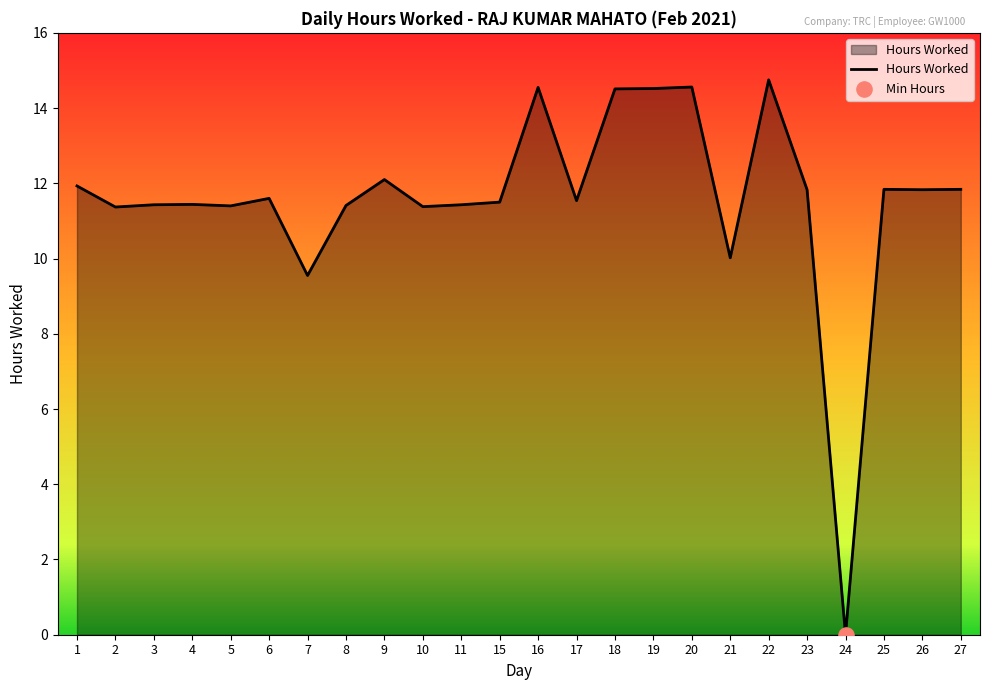

Which has a higher value, 16 or 25?

16